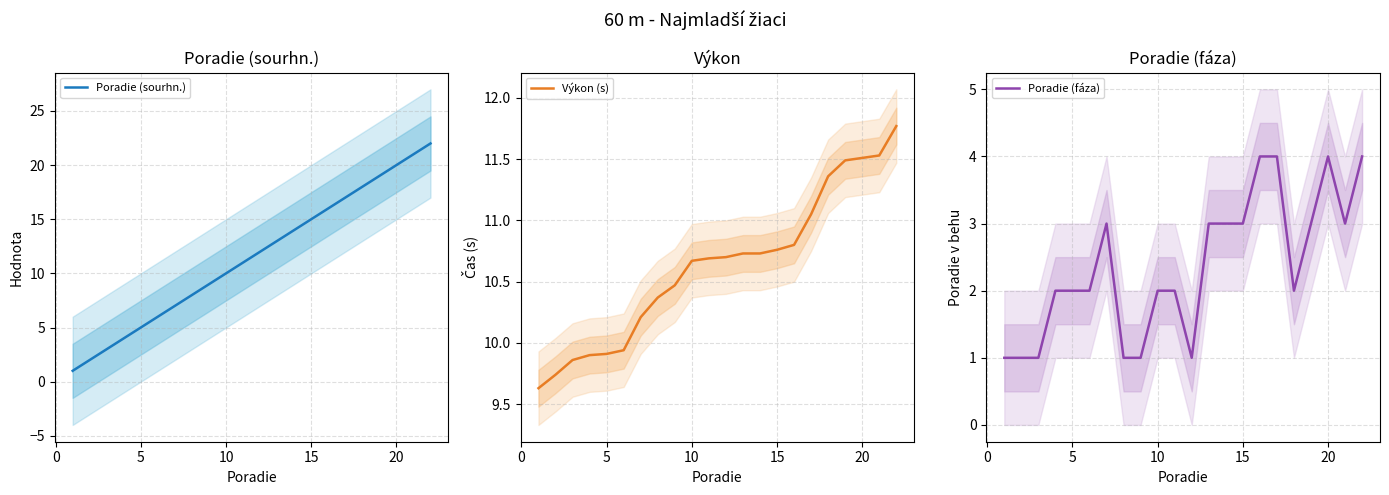

Which series has the largest range (max minus min)?

Poradie (sourhn.)